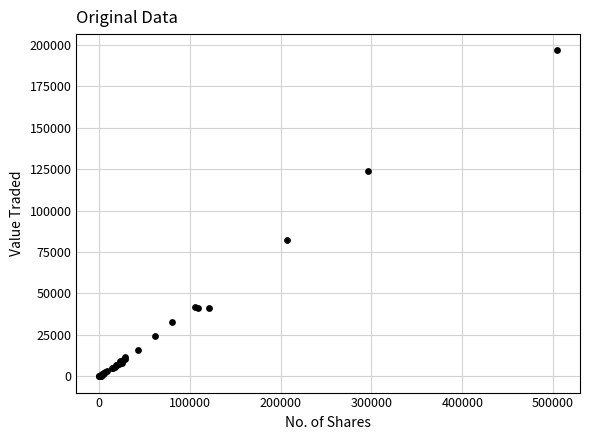

What Y value in the scatter plot is closest to 98348?

82311